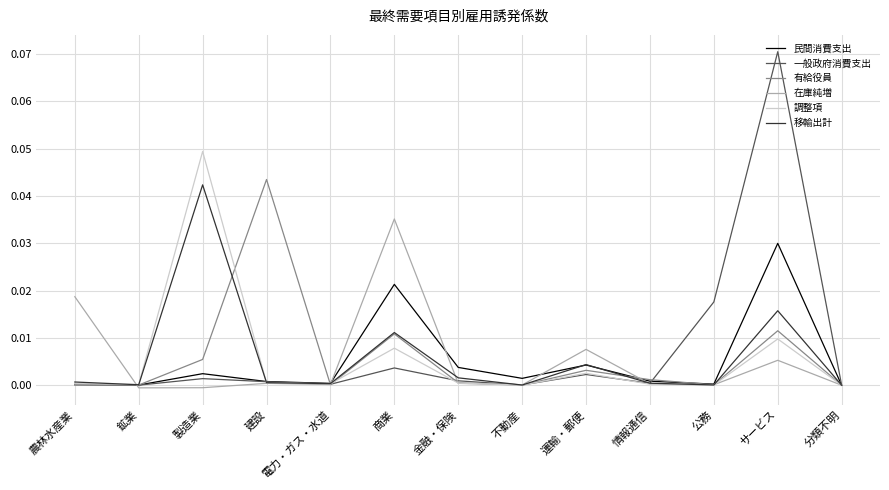

Is it true that 民間消費支出 equals 0.0 at 運輸・郵便?

True